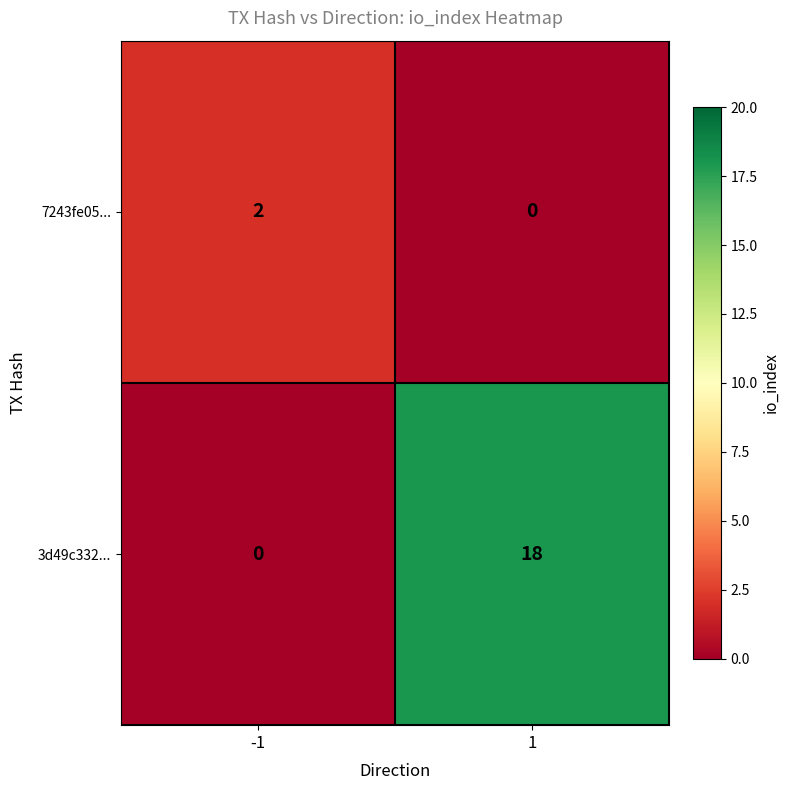

What is the total value across all series at -1?

2